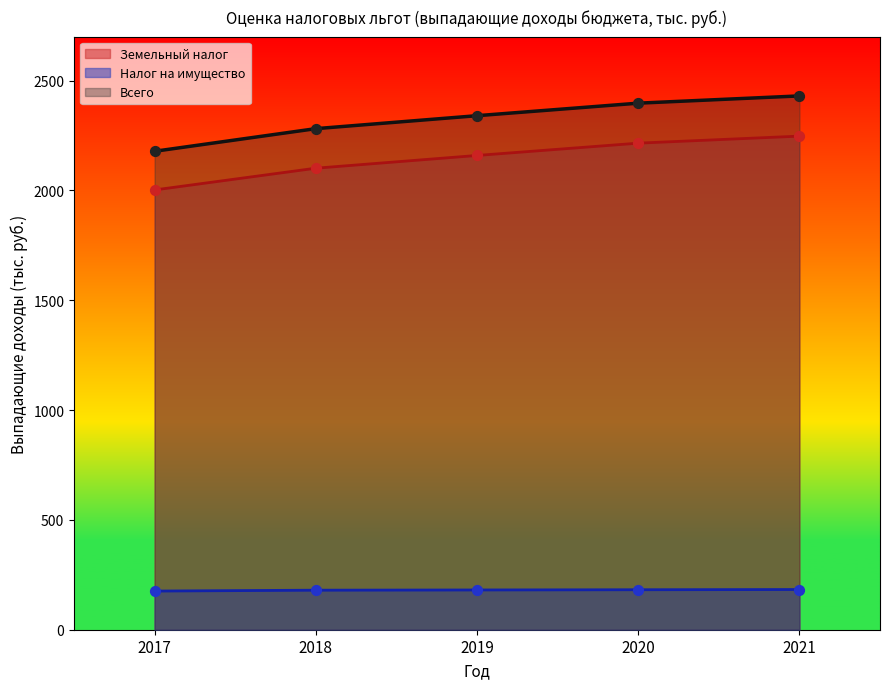

Which series contains the highest Y value?

Всего